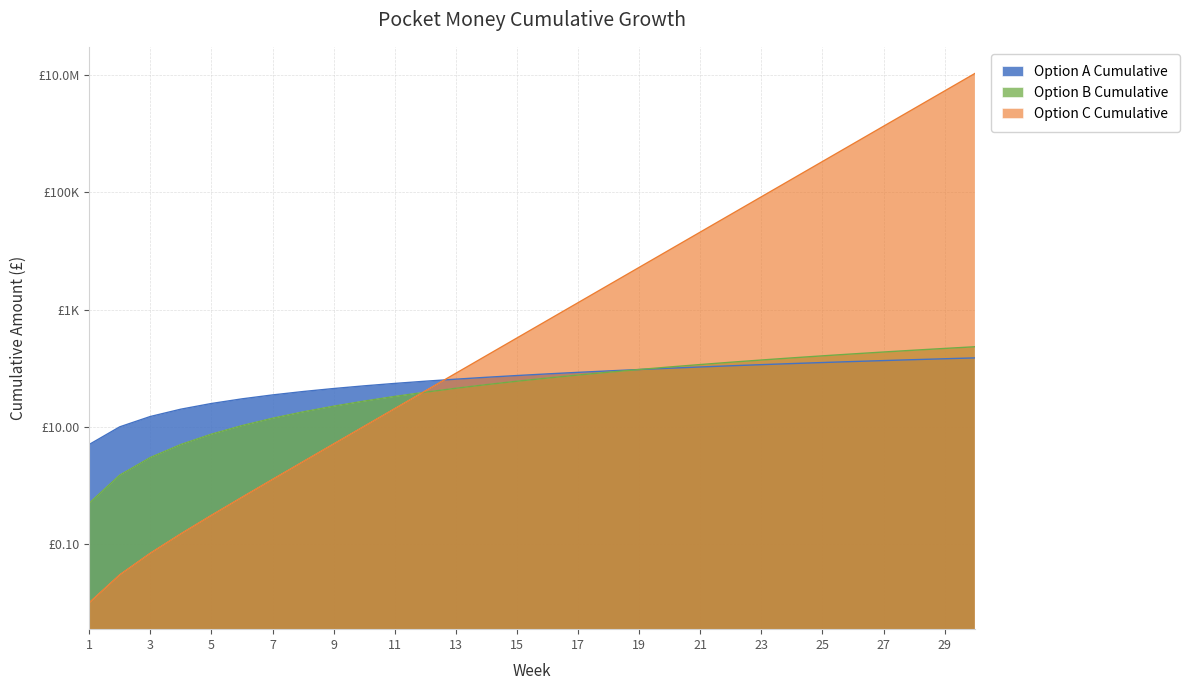

At which label is Option C Cumulative closest to 5368709?

29